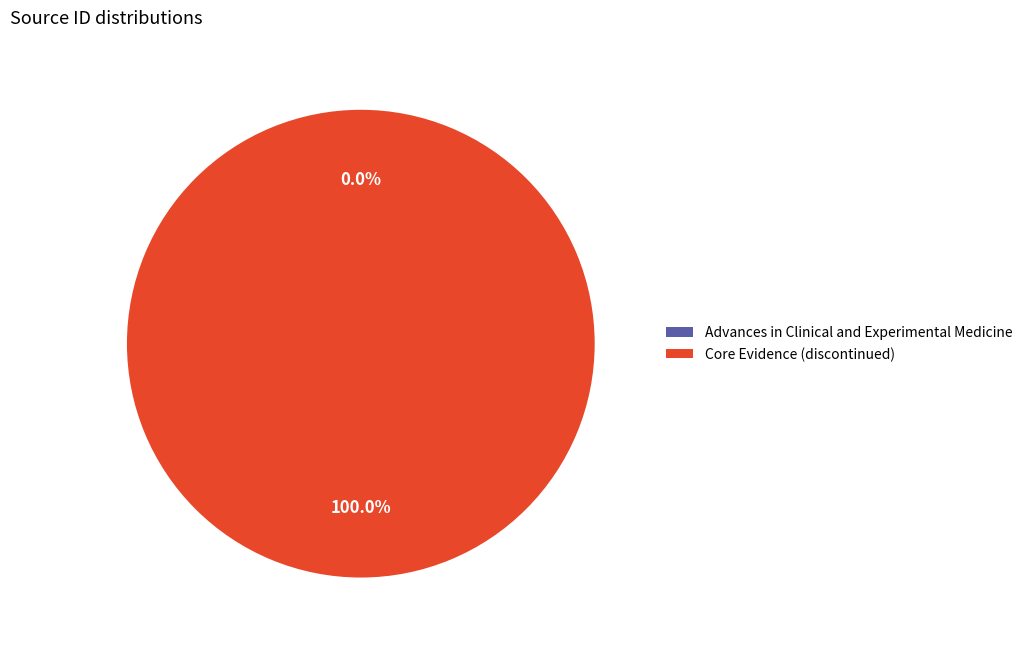

What percentage is the Core Evidence (discontinued) slice, to the nearest percent?

100%